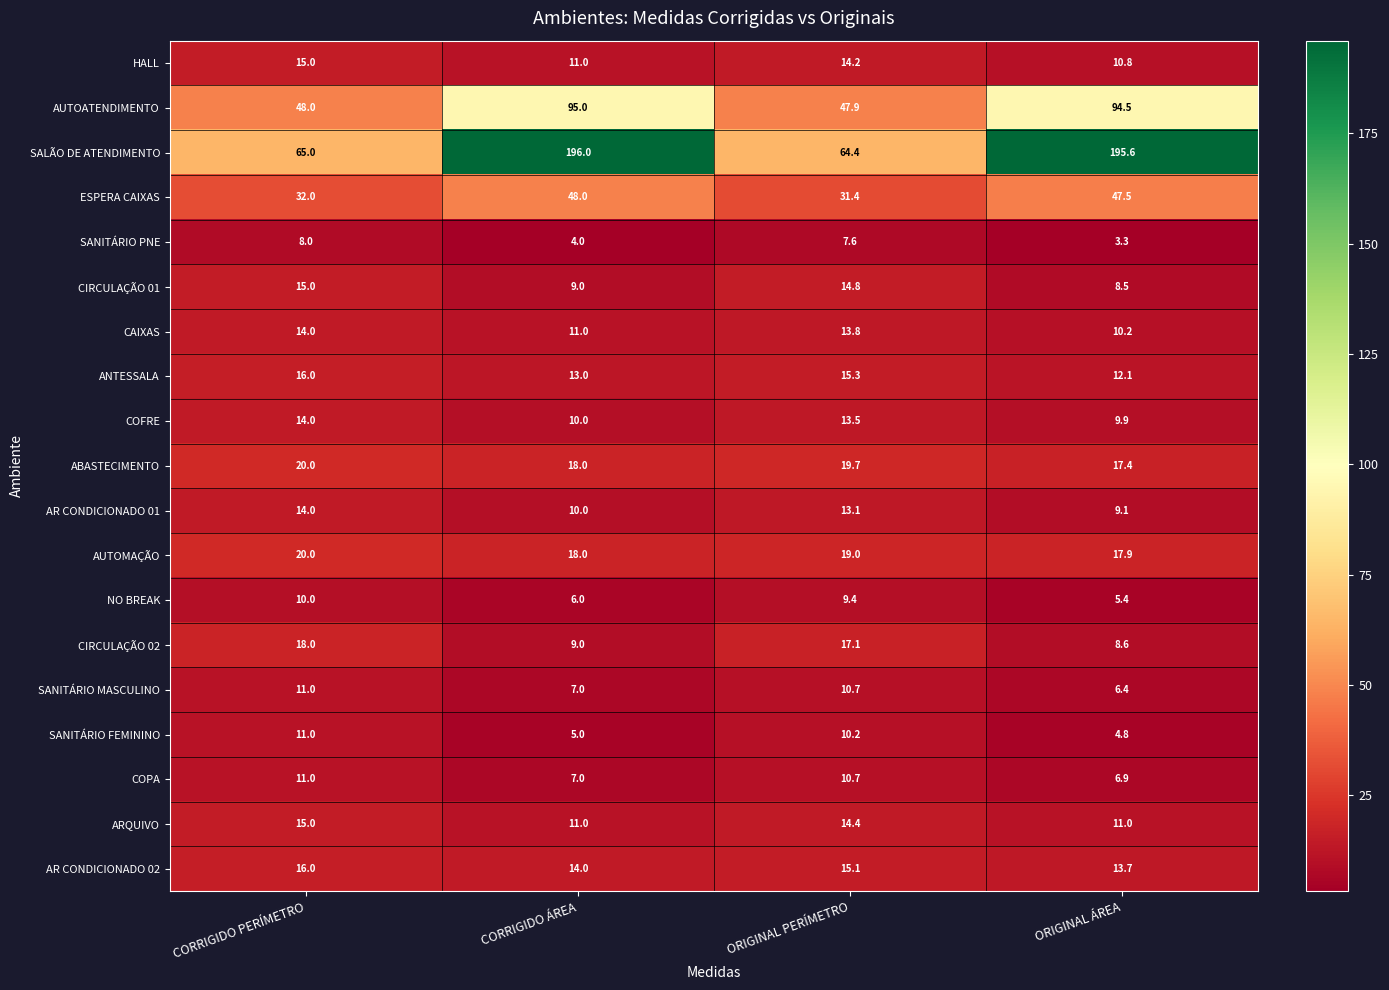

What is the sum of the CIRCULAÇÃO 01 values at CORRIGIDO PERÍMETRO and ORIGINAL PERÍMETRO?

29.8